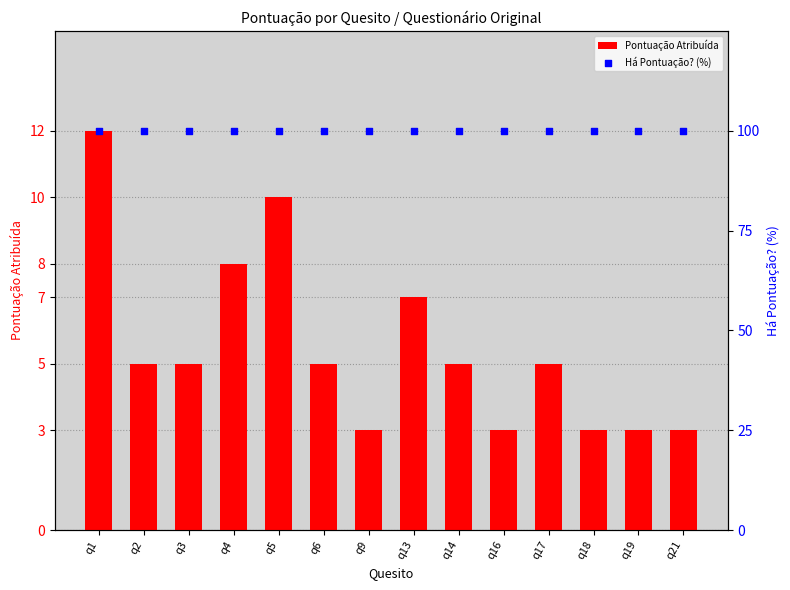

What are all the series names shown in the legend?

Pontuação Atribuída, Há Pontuação? (%)